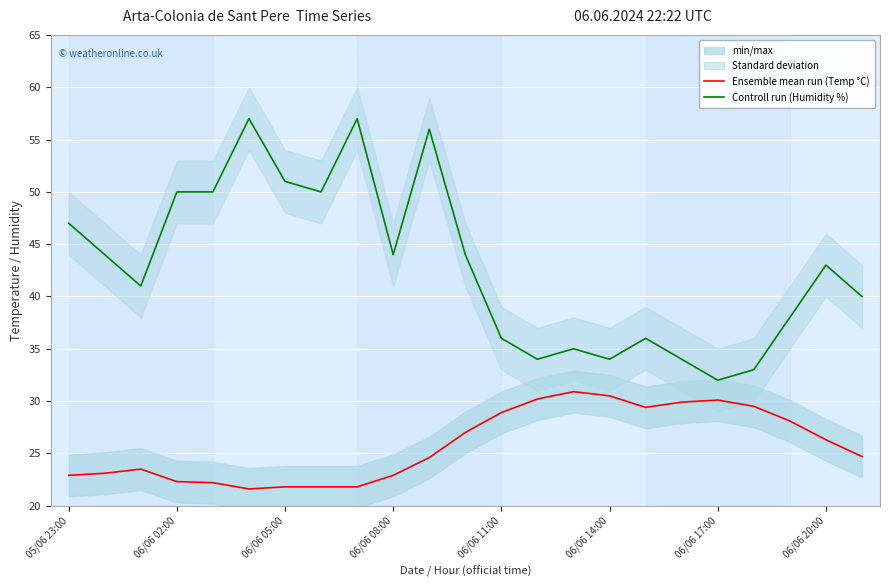

What is the minimum value for Ensemble mean run (Temp °C)?

21.6